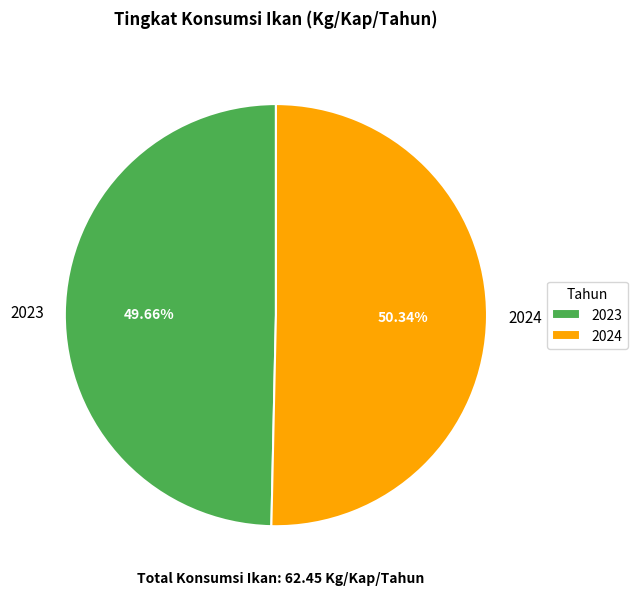

The 2024 slice represents 50% of the pie. True or false?

True